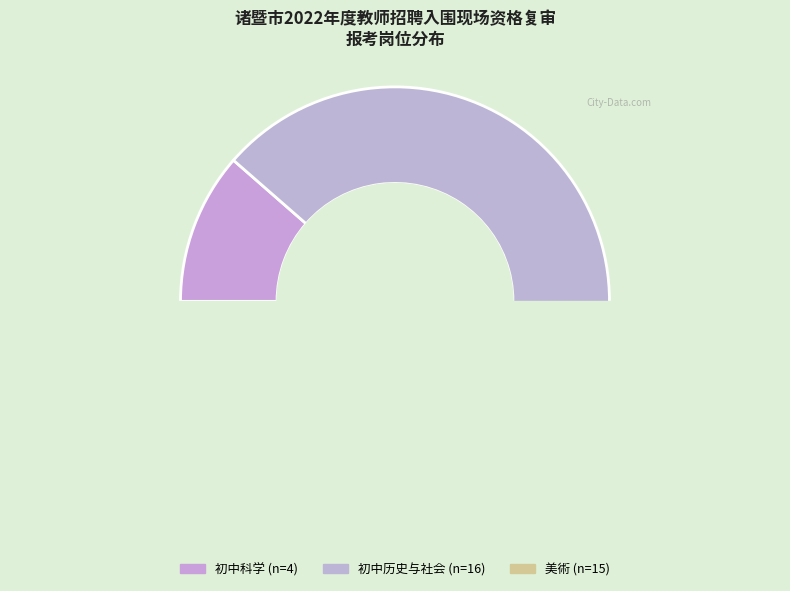

Is there a majority slice in this chart?

No